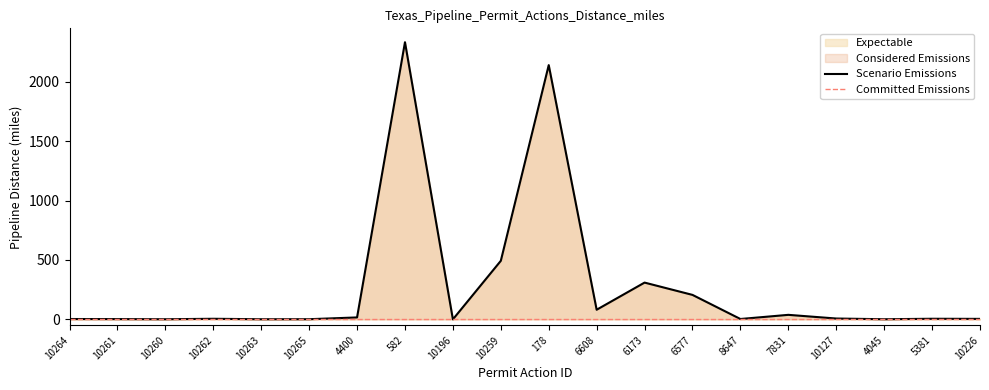

At which category does the data reach its first local peak?

10262